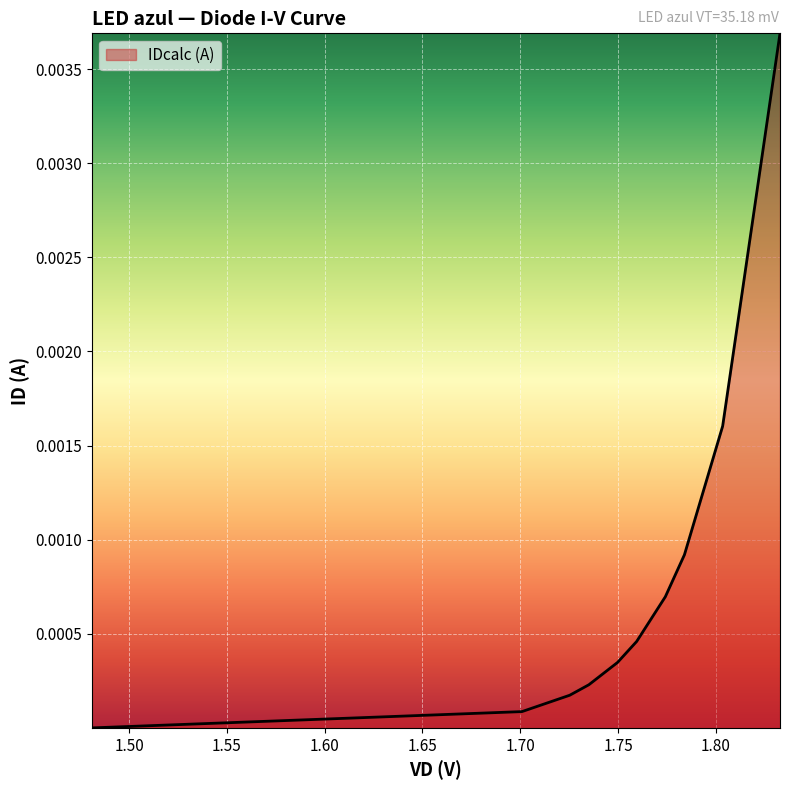

Does the chart have visible grid lines?

Yes